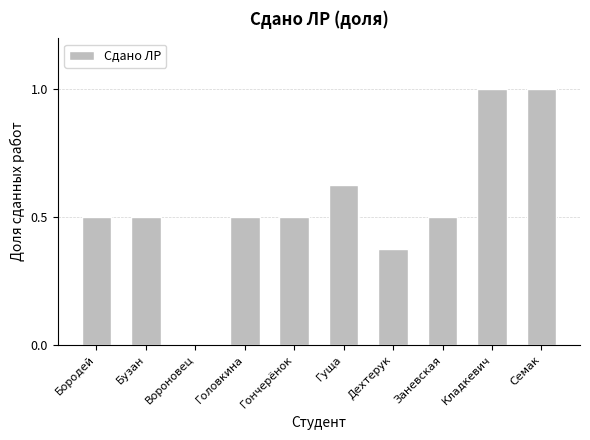

What is the sum of all values?

5.5